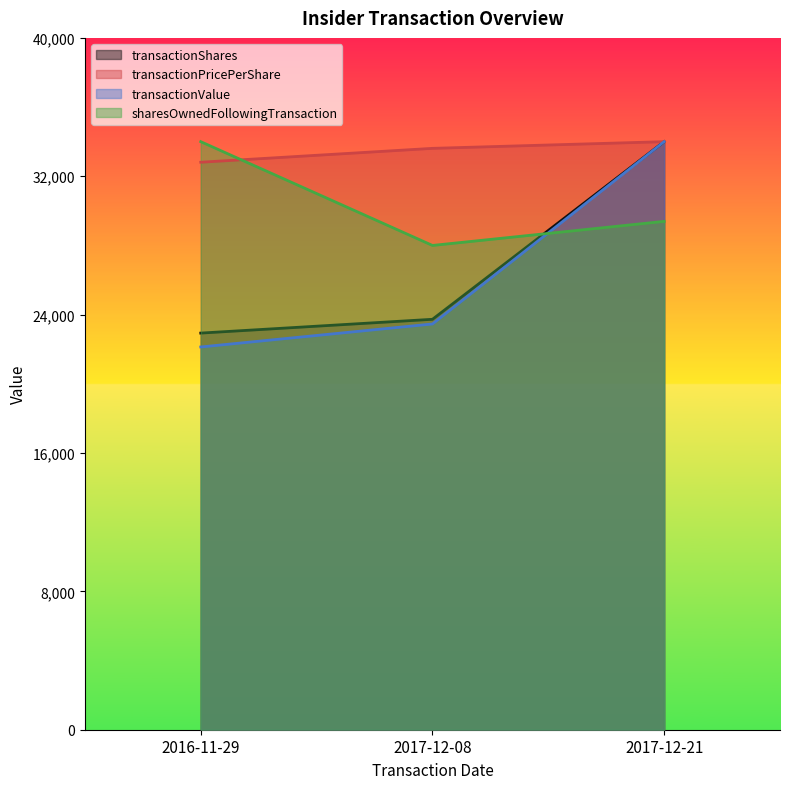

Reading right to left, what are all the values shown in this chart?

transactionShares: 34000.0	23730.2	22932.6
transactionPricePerShare: 34000.0	33613.6	32811.3
transactionValue: 34000.0	23460.0	22130.2
sharesOwnedFollowingTransaction: 29391.8	28000.0	34000.0